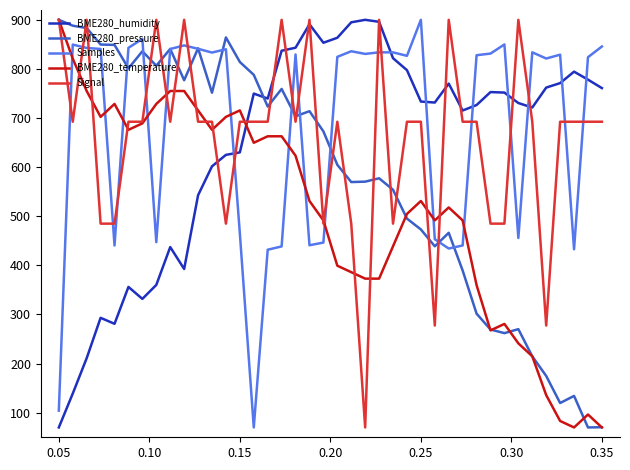

True or false: Samples and BME280_temperature intersect in this chart.

True